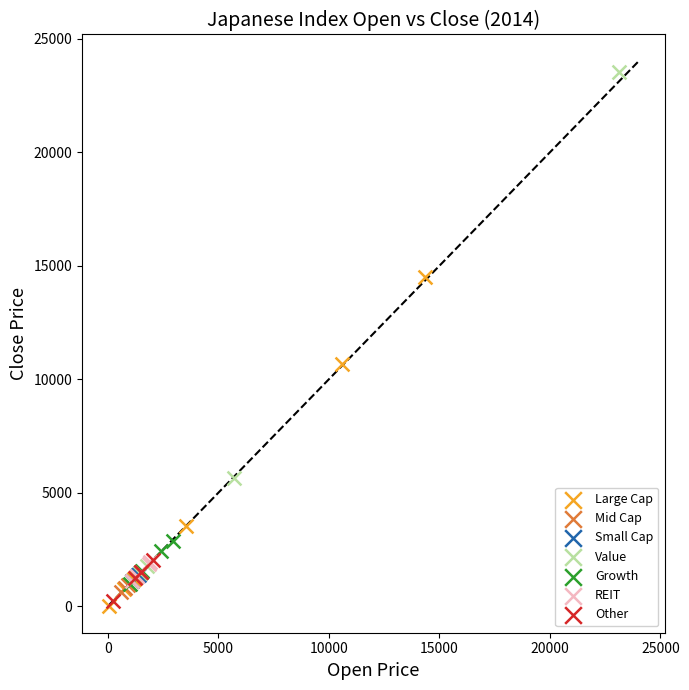

Which series reaches the maximum Y coordinate?

Value